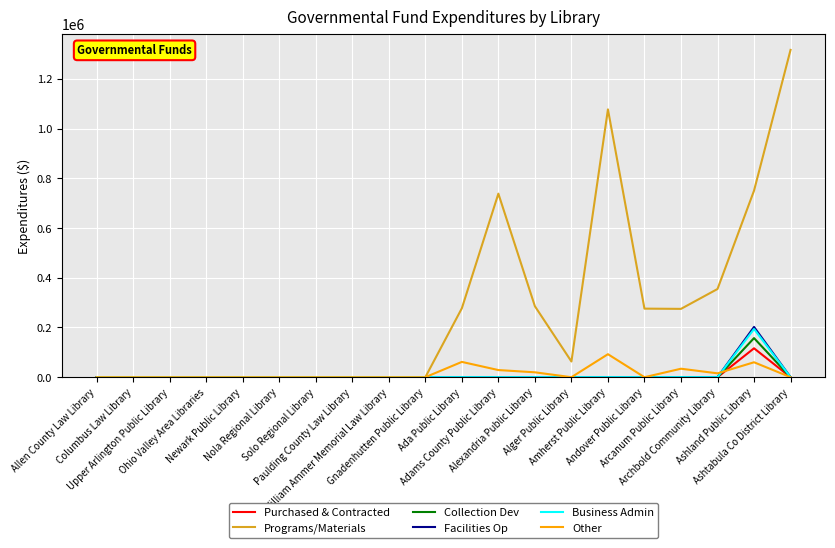

True or false: Purchased & Contracted has a value of 0.0 at Paulding County Law Library.

True